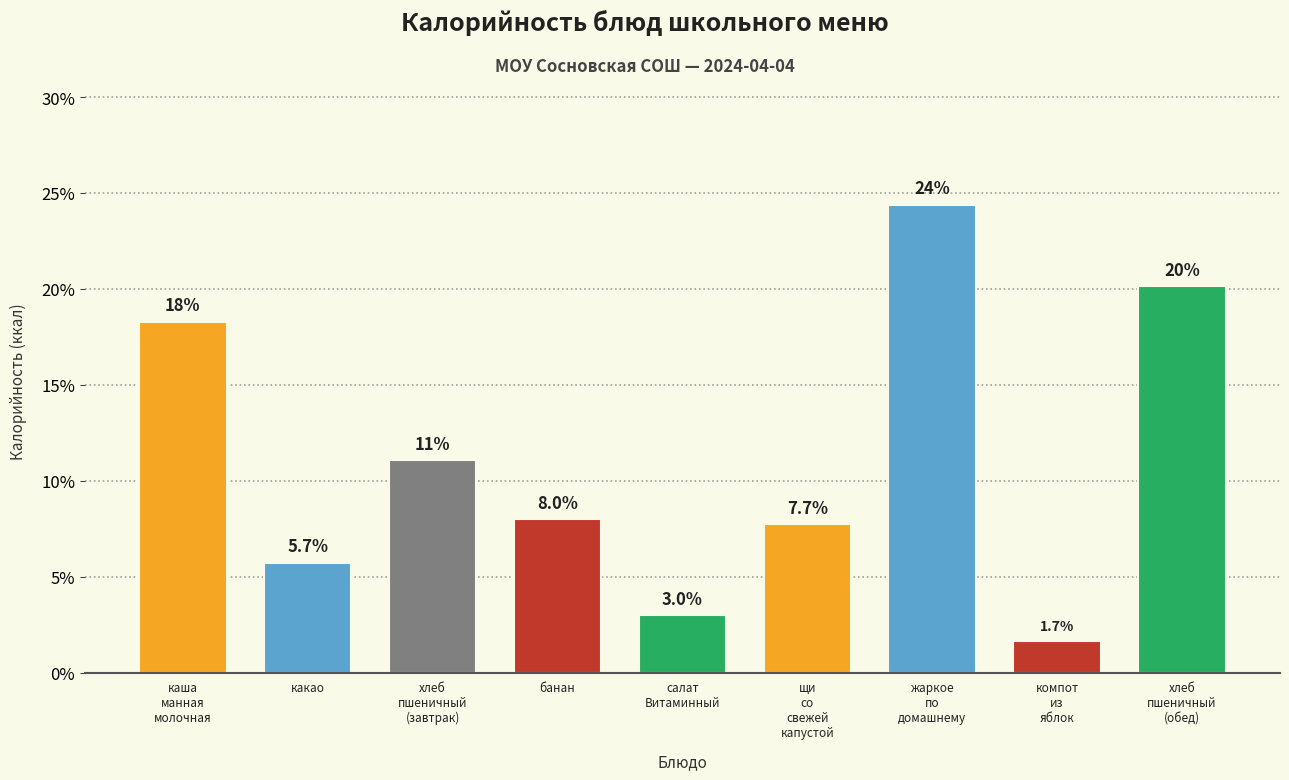

Reading right to left, list all the values displayed in this chart.

20.1	1.7	24.4	7.7	3.0	8.0	11.1	5.7	18.3